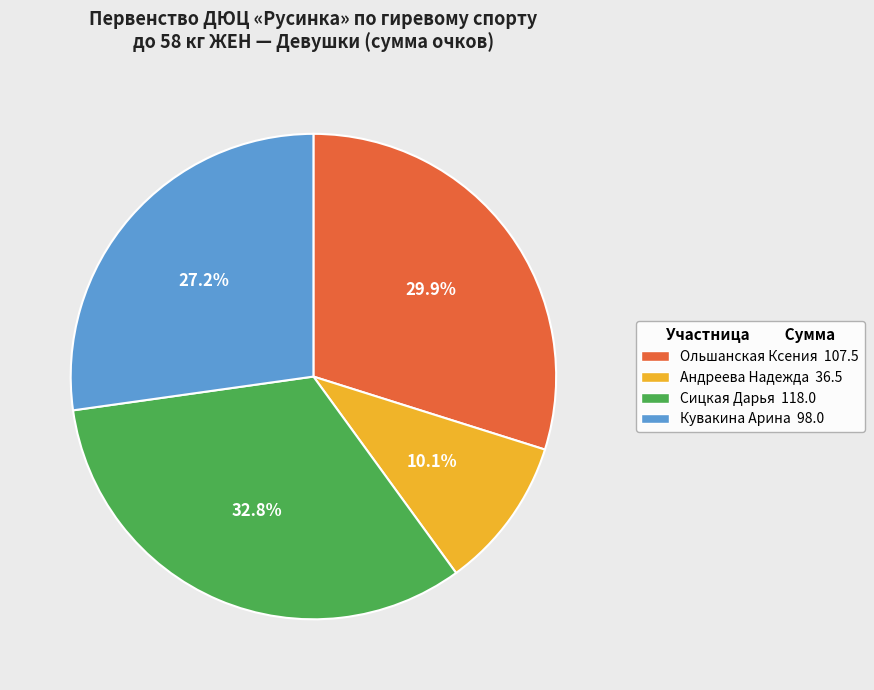

What is the total percentage of Кувакина Арина and Сицкая Дарья?

60.0%